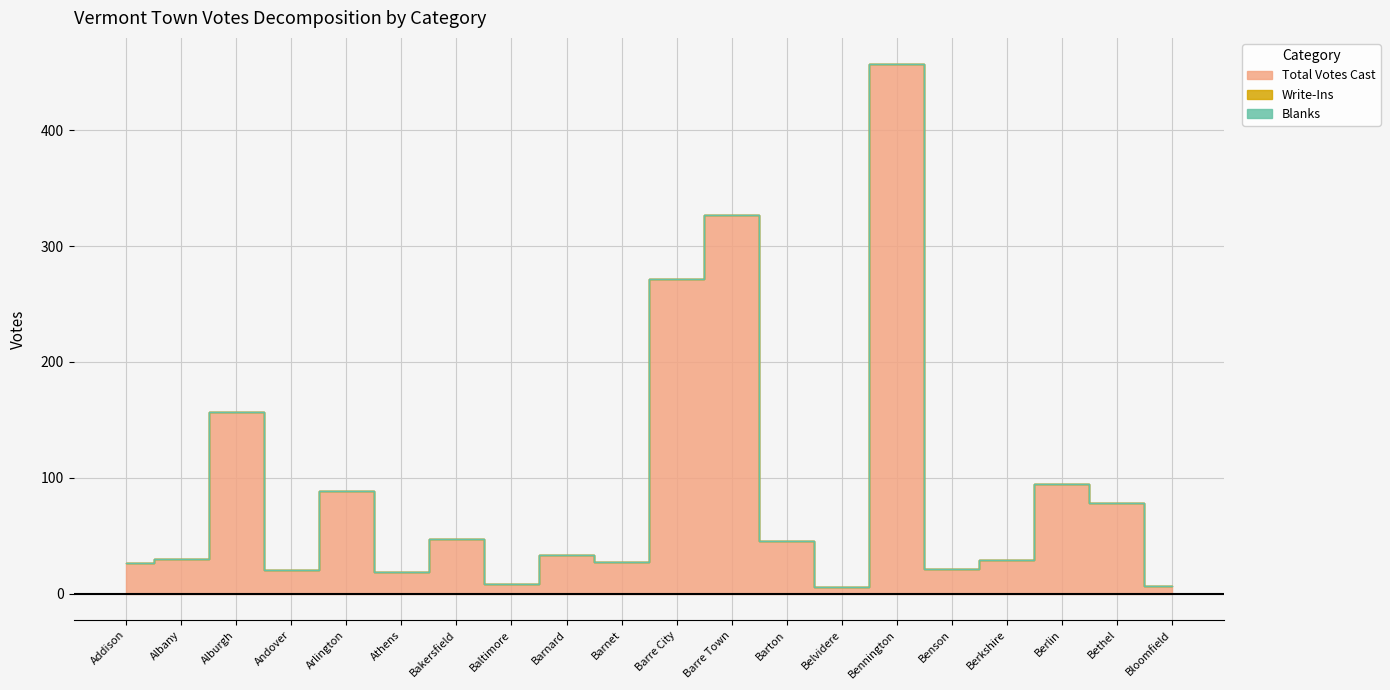

Reading right to left, transcribe all the data shown in this chart.

Total Votes Cast: 7	78	95	29	21	457	6	45	327	272	27	33	8	47	19	89	20	157	30	26
Write-Ins: 0	0	0	0	0	0	0	0	0	0	0	0	0	0	0	0	0	0	0	0
Blanks: 0	0	0	0	0	0	0	0	0	0	0	0	0	0	0	0	0	0	0	0